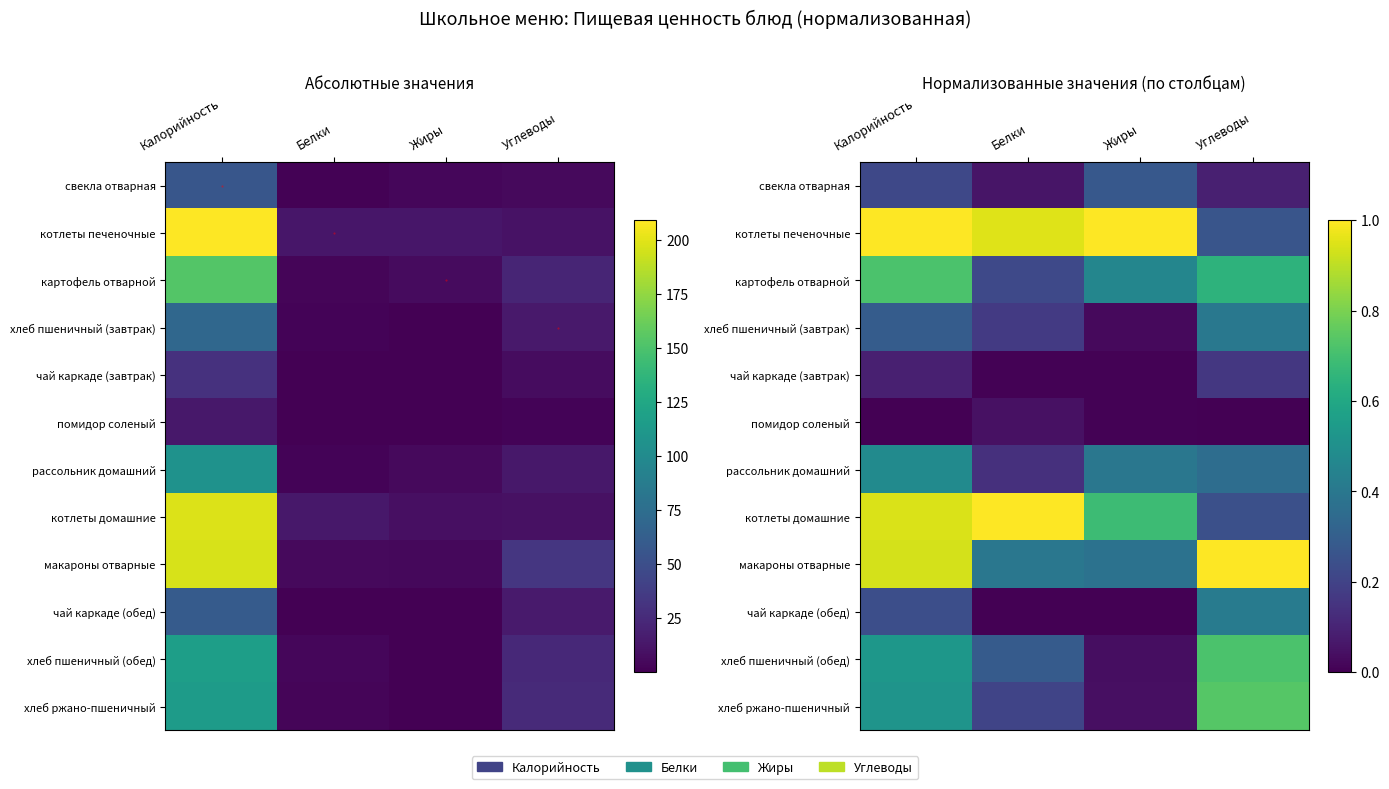

At how many categories does at least one series exceed 0?

4